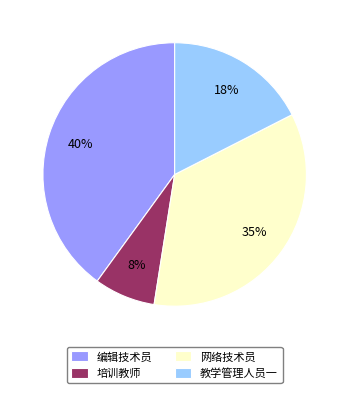

Which has a higher value, 编辑技术员 or 网络技术员?

编辑技术员